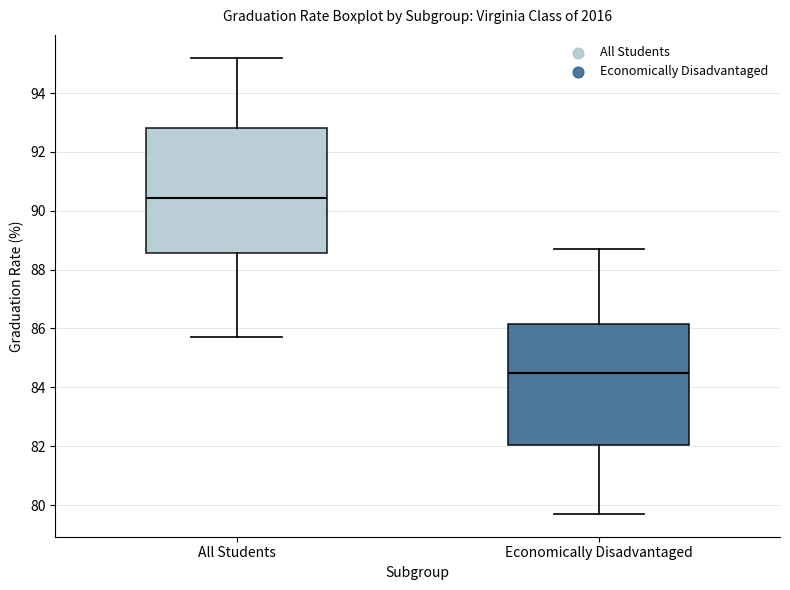

Where is the upper edge of the box for Economically Disadvantaged on the y-axis? The values are not printed on the chart, so give them approximately, as read against the axis.

86.2